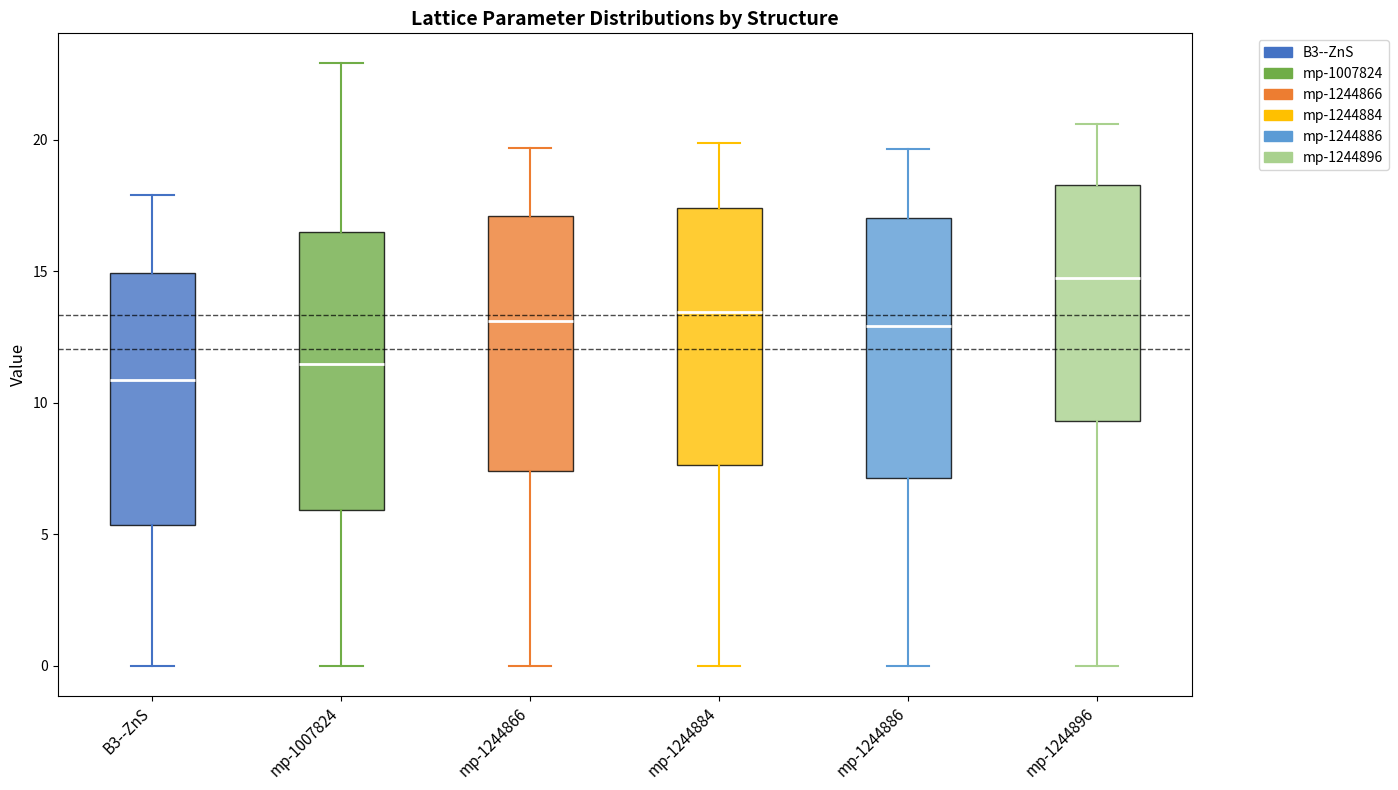

Where is the upper edge of the box for mp-1244866 on the y-axis? The values are not printed on the chart, so give them approximately, as read against the axis.

17.0